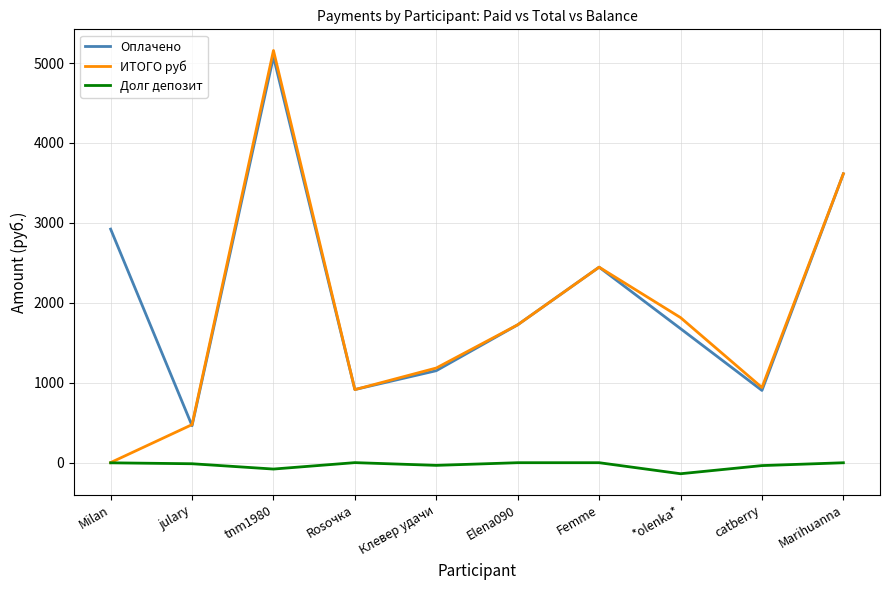

True or false: ИТОГО руб has a value of 3614.8 at Marihuanna.

True